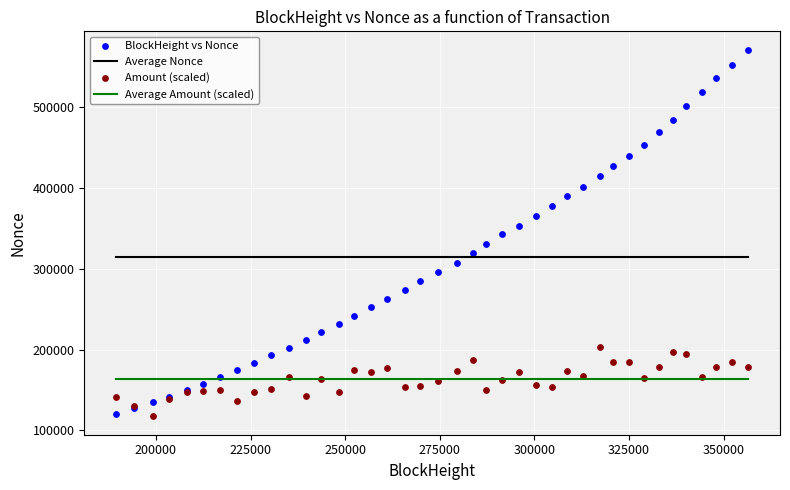

Which series has the largest Y range (max minus min)?

BlockHeight vs Nonce